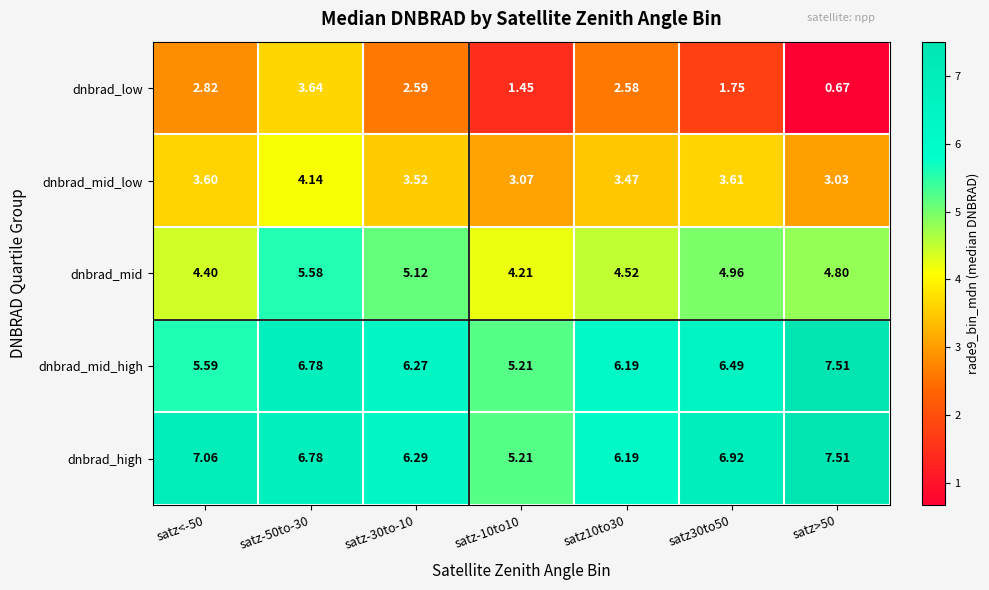

How many series are shown in this chart?

5